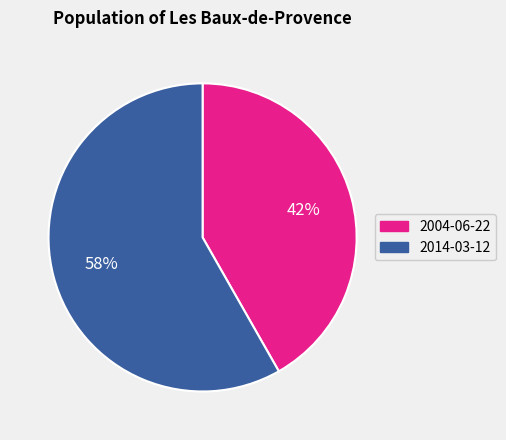

To the nearest percent, what is the difference between the largest and smallest slice percentages?

16%